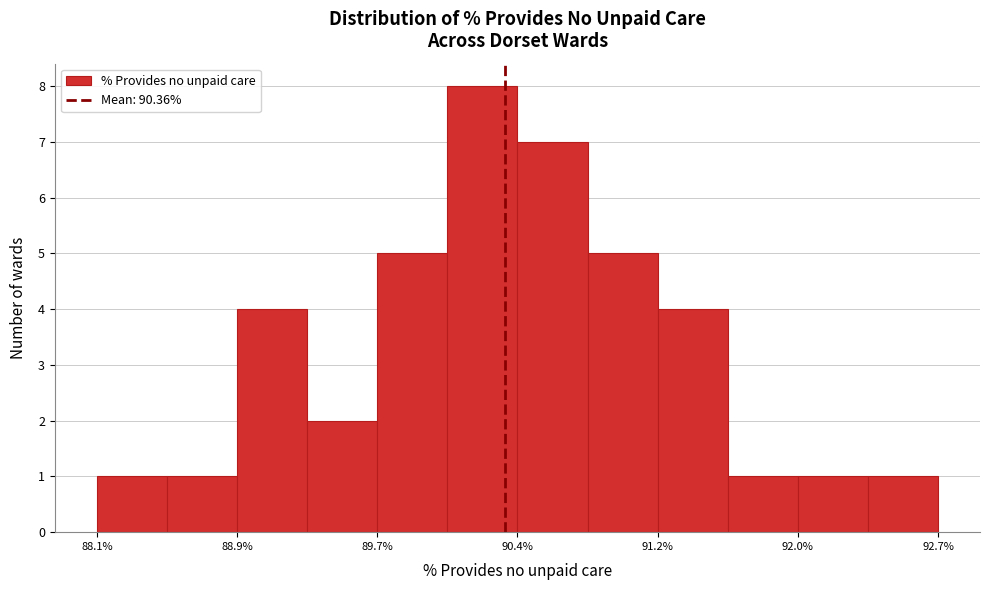

Around what value on the x-axis is the tallest bar? Give the approximate position of its centre, as read against the axis.

90.2